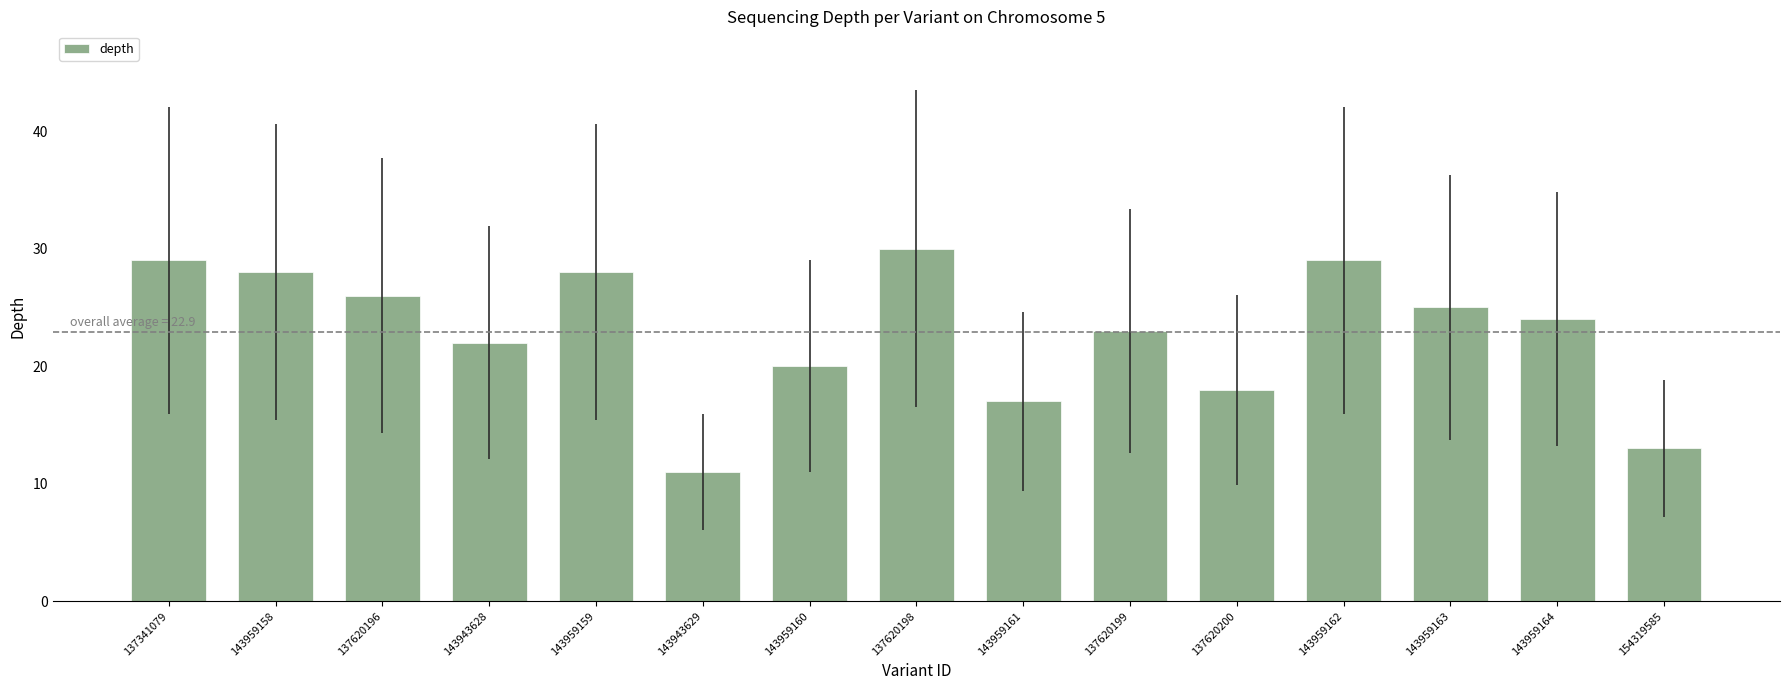

Does the chart contain any negative values?

No